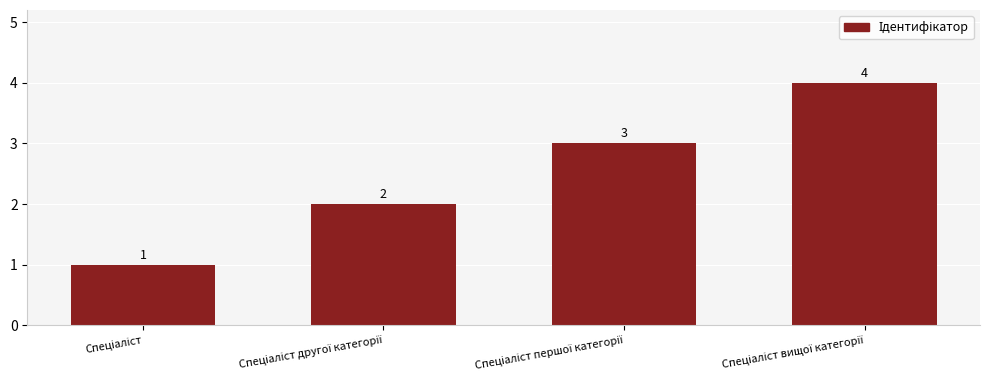

What is the sum of all values?

10